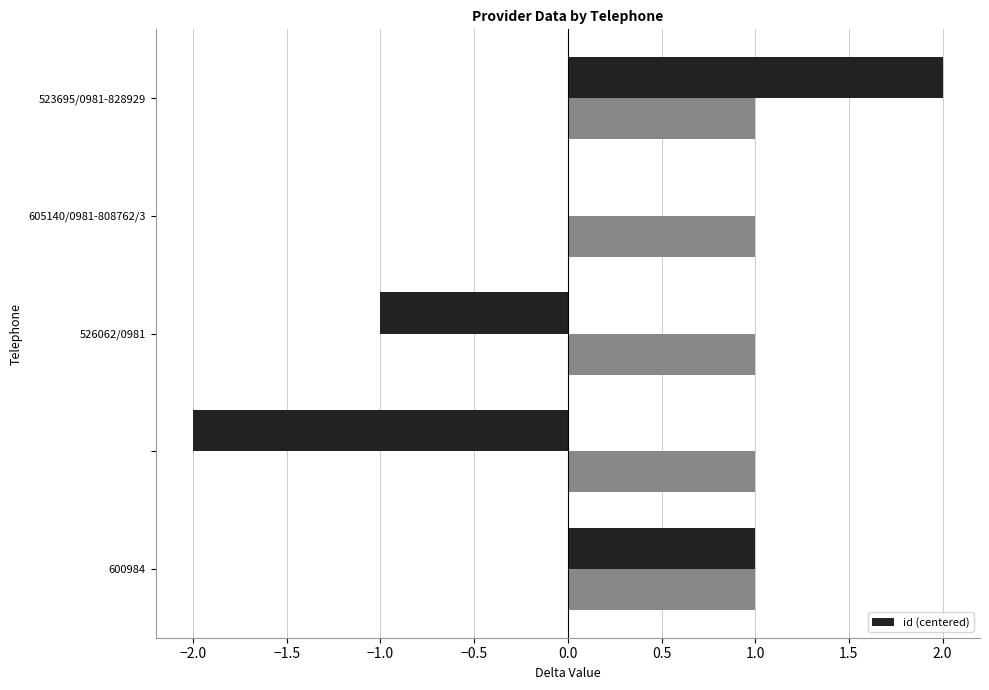

What is the maximum value shown in the chart?

2